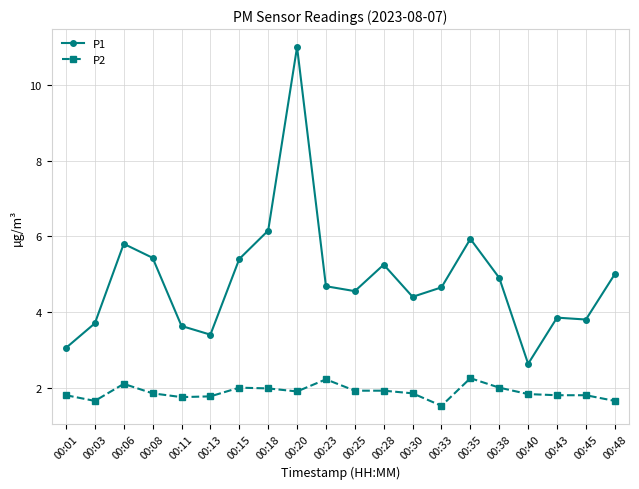

Does the chart have visible grid lines?

Yes